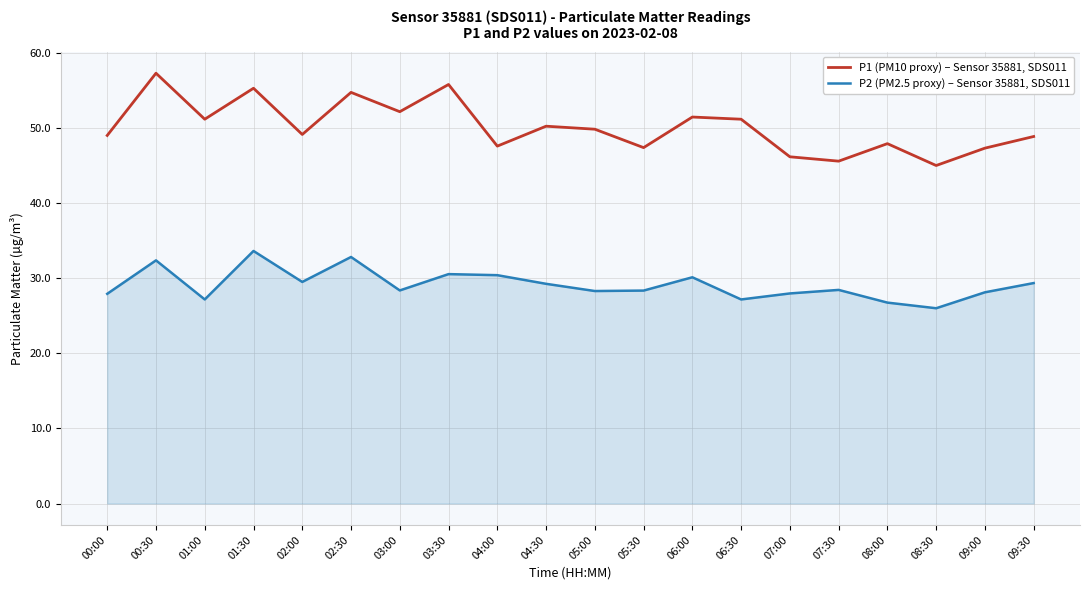

Which series has the widest spread of values?

P1 (PM10 proxy) – Sensor 35881, SDS011